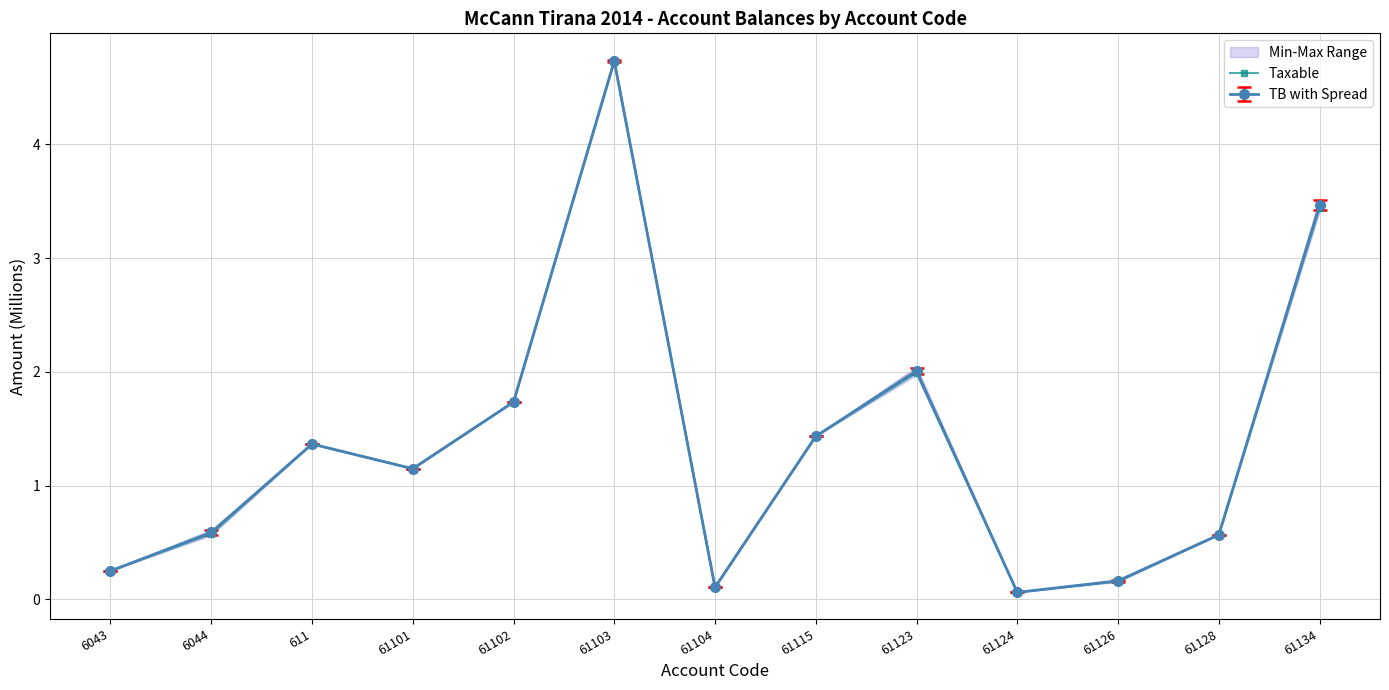

What is the ratio of the value at 61134 to the value at 611?

2.5